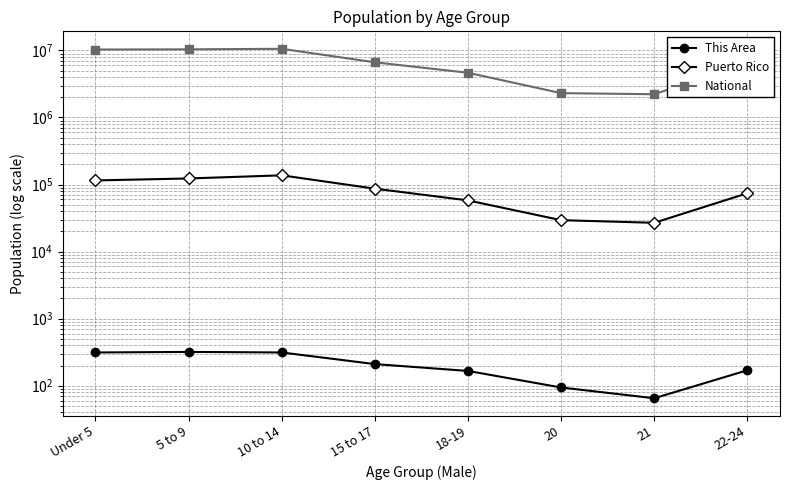

At which label is Puerto Rico closest to 82086?

15 to 17